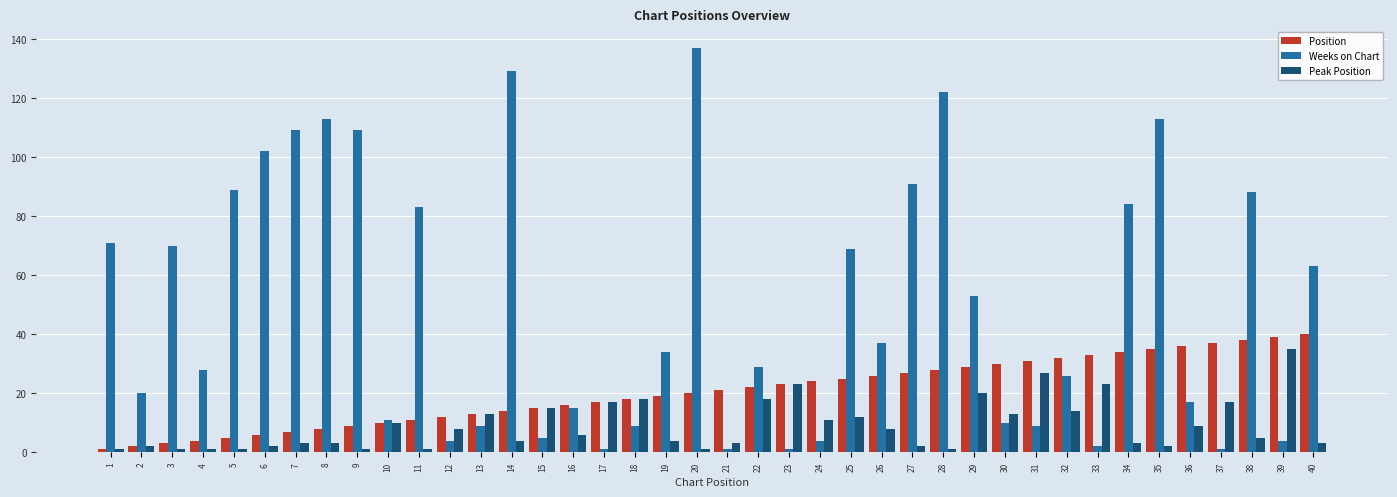

Does the chart contain stacked bars?

No